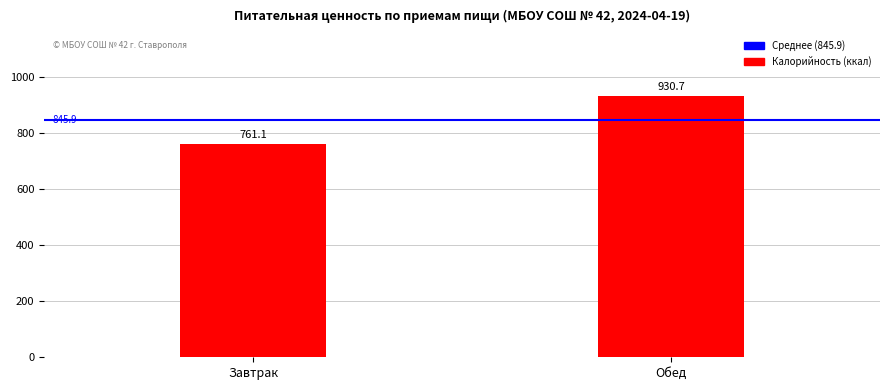

What is the change in value from Завтрак to Обед?

+169.6